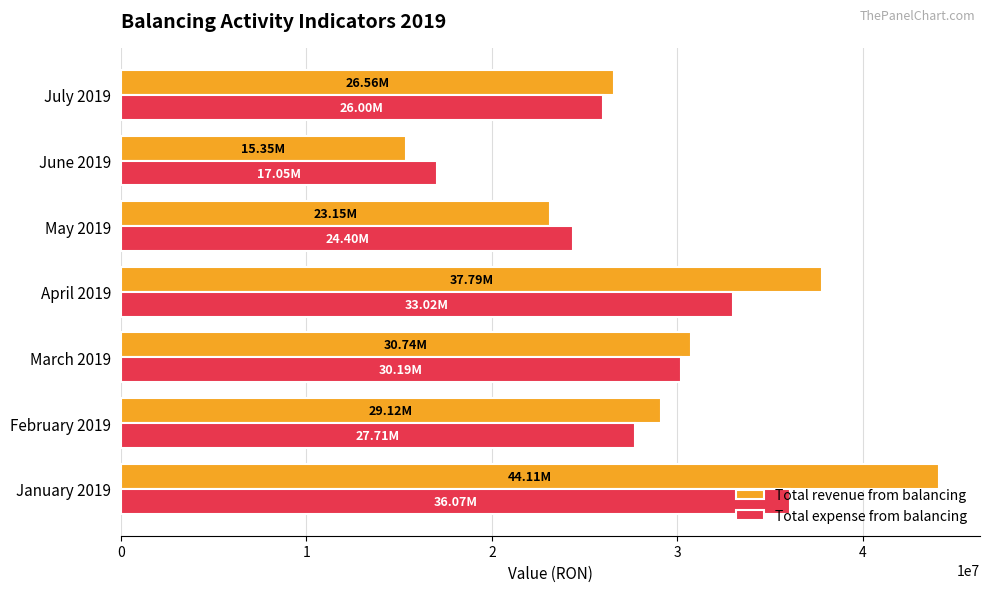

What is the difference between the second highest and second lowest values in the Total expense from balancing series?

8619654.3